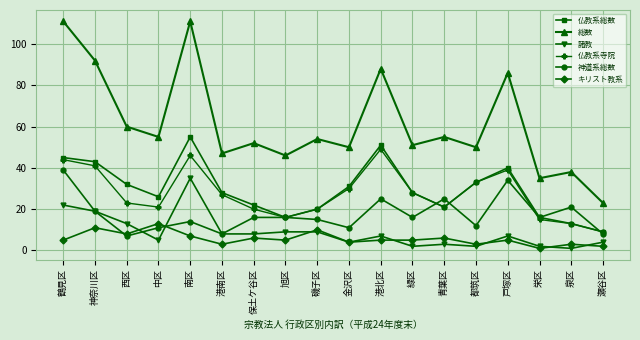

Is the value of 諸教 at 保土ケ谷区 greater than the value of 総数 at 戸塚区?

No